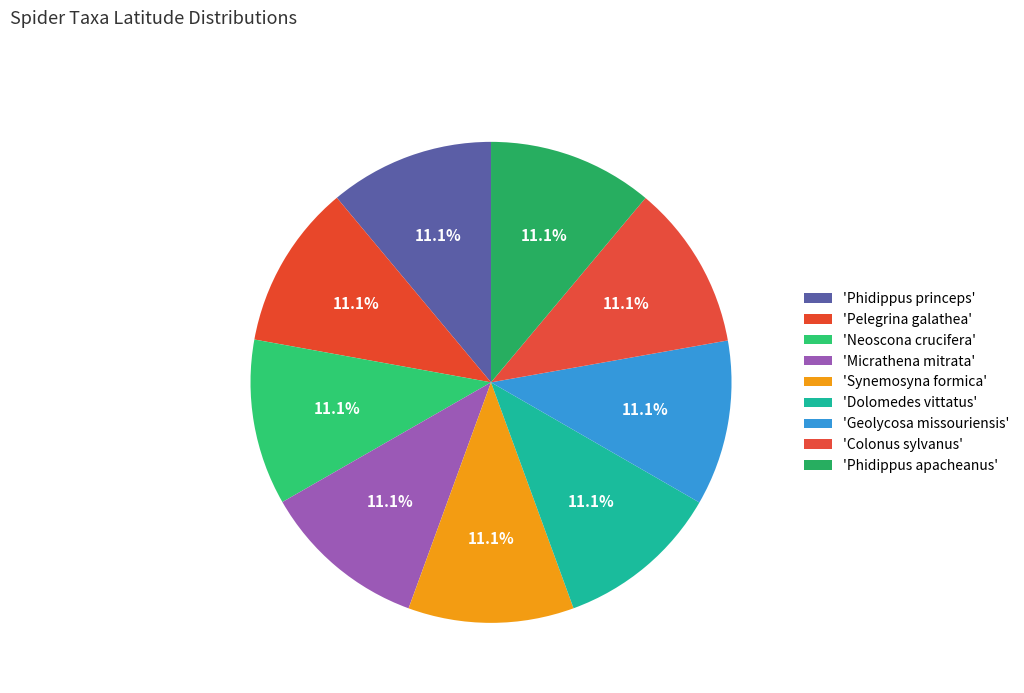

How many slices are in this pie chart?

9